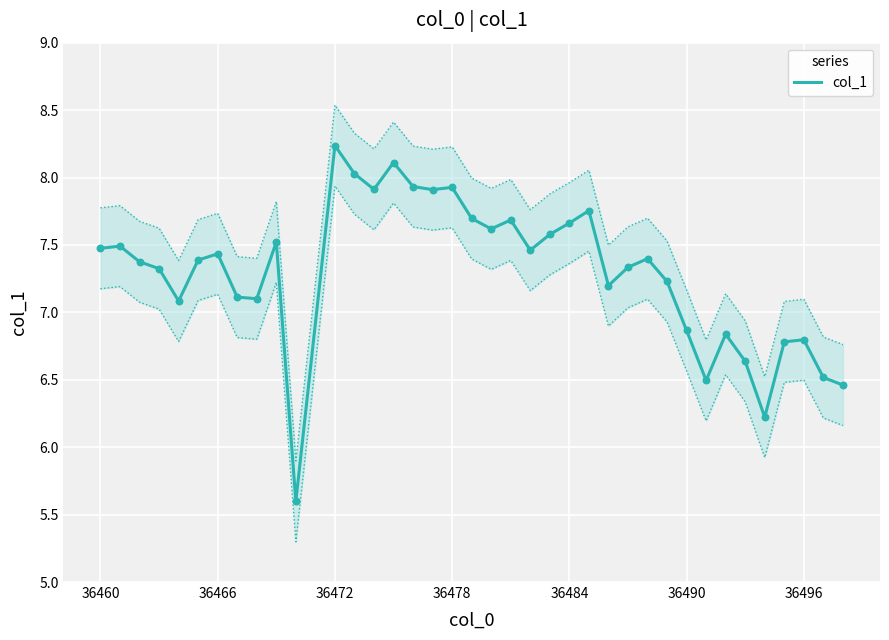

What is the lowest value of the col_1 series?

5.6